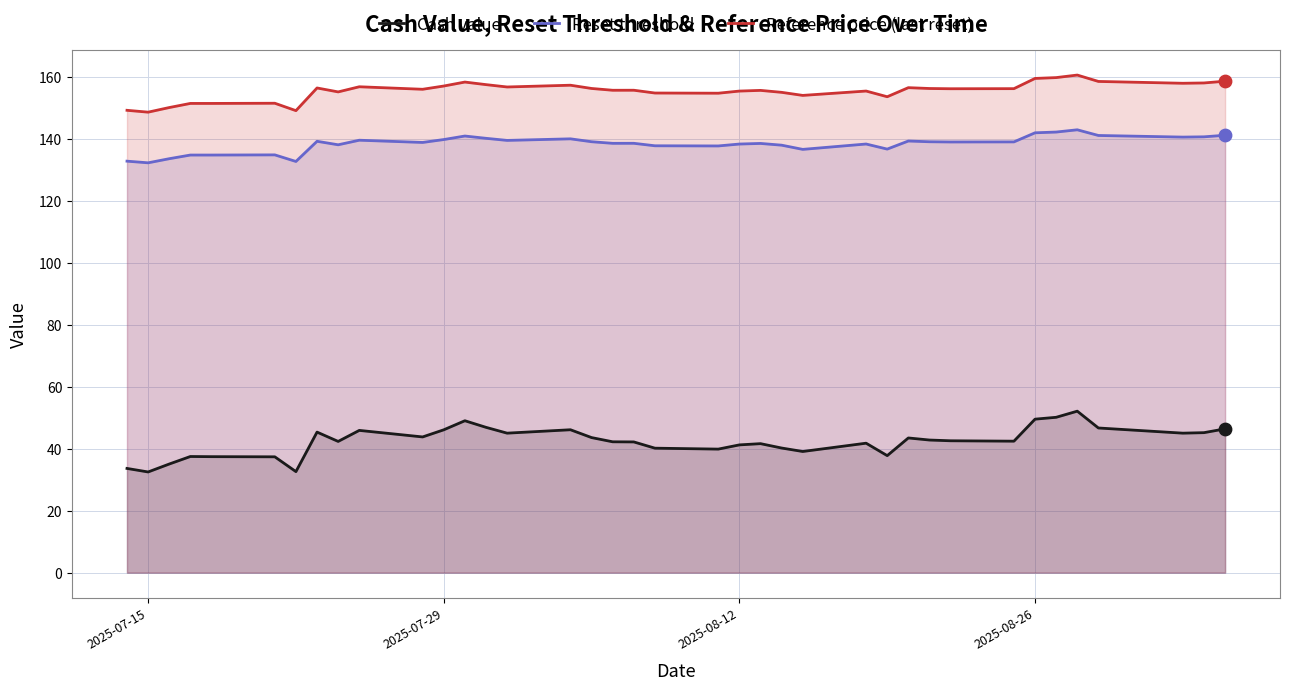

What is the difference between the maximum and minimum values in the Cash value series?

19.6